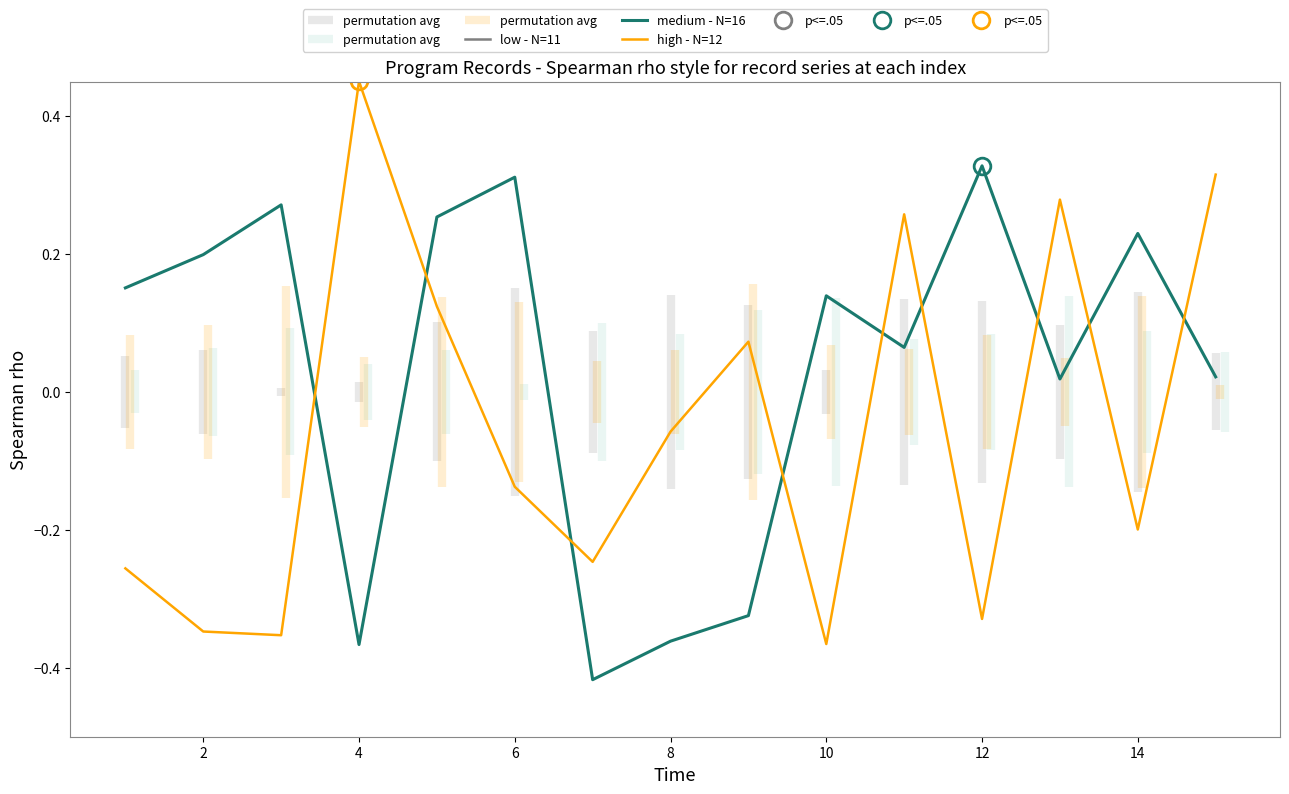

How many times do high - N=12 and medium - N=16 cross each other?

9